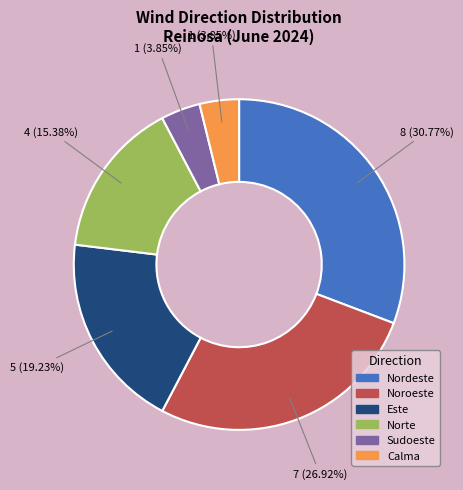

How many segments does this pie chart have?

6